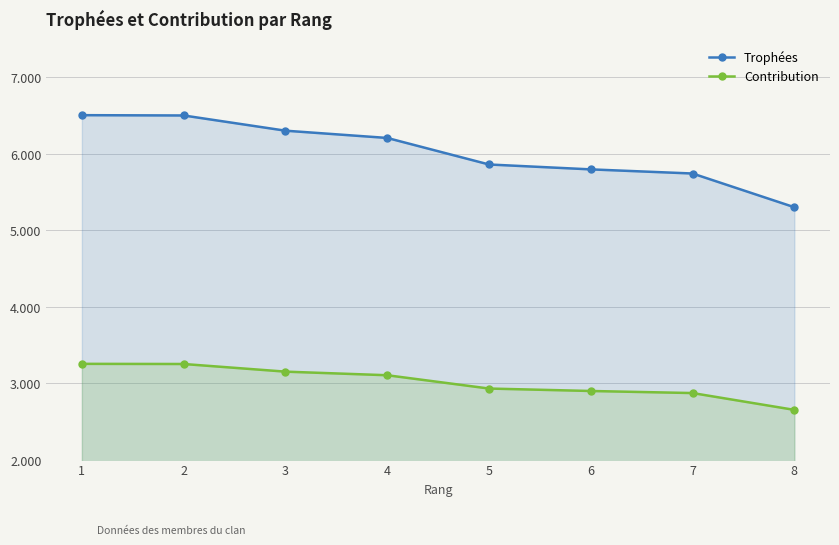

Which series changed the most between 4 and 7?

Trophées